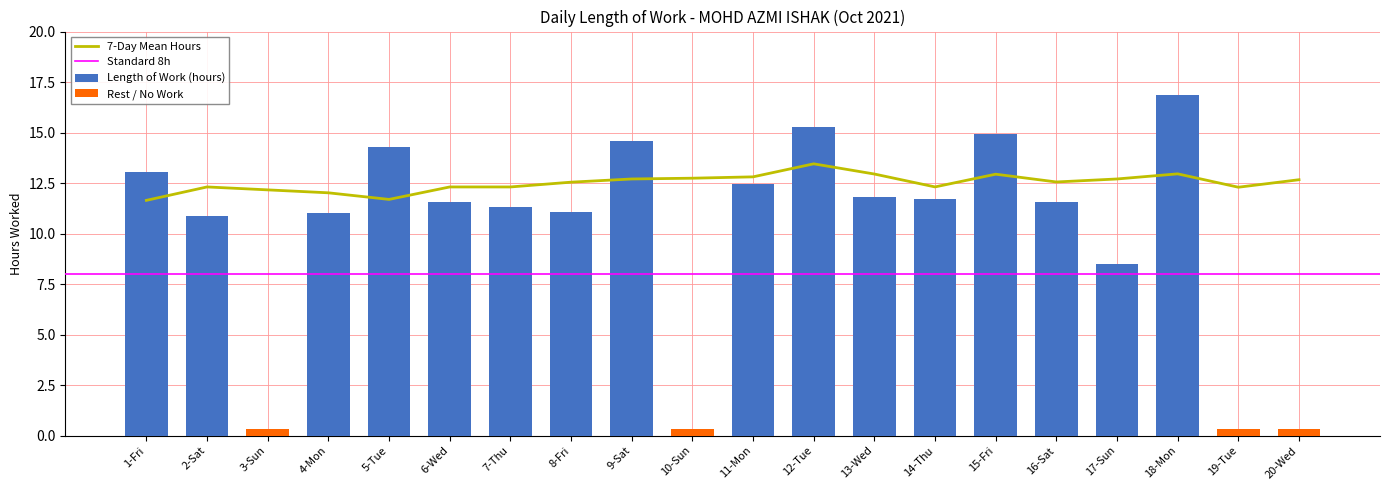

What is the average value?

10.0